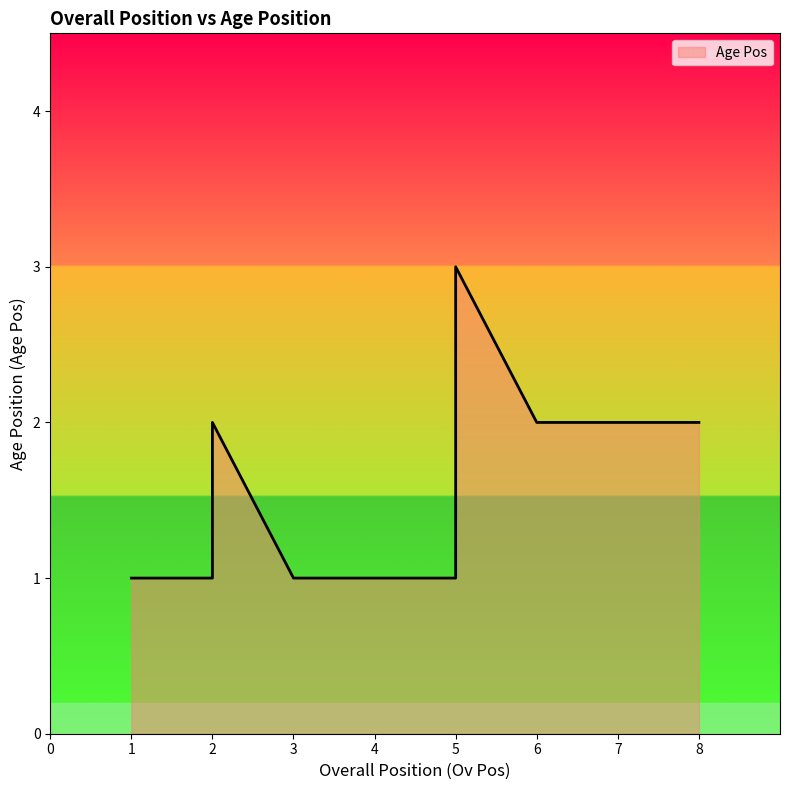

Is it true that the value at 7 is 2?

True